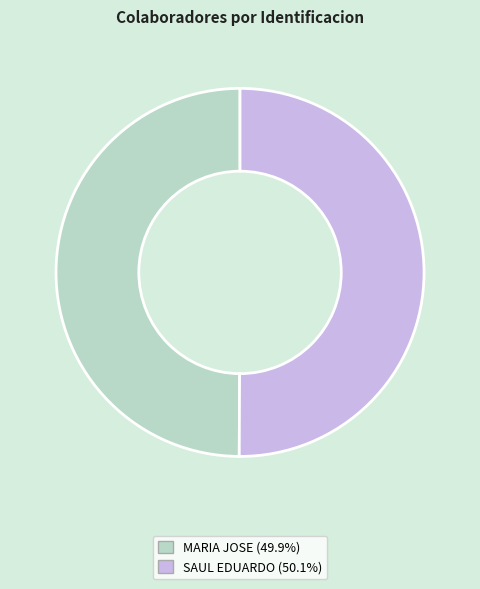

Combined, do MARIA JOSE and SAUL EDUARDO account for over 50%?

Yes